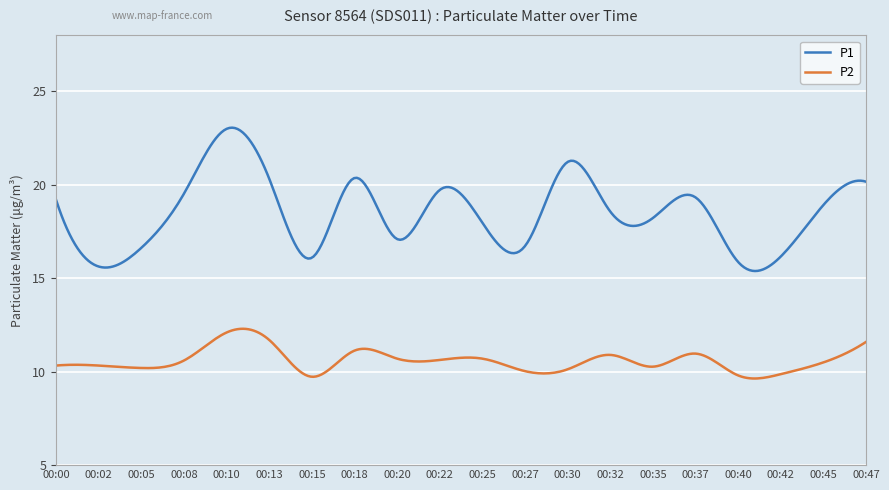

True or false: P2 and P1 intersect in this chart.

False